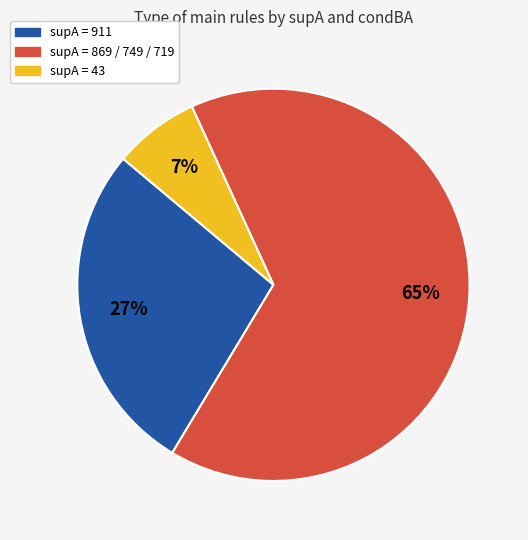

Is there any slice that represents more than half of the pie?

Yes